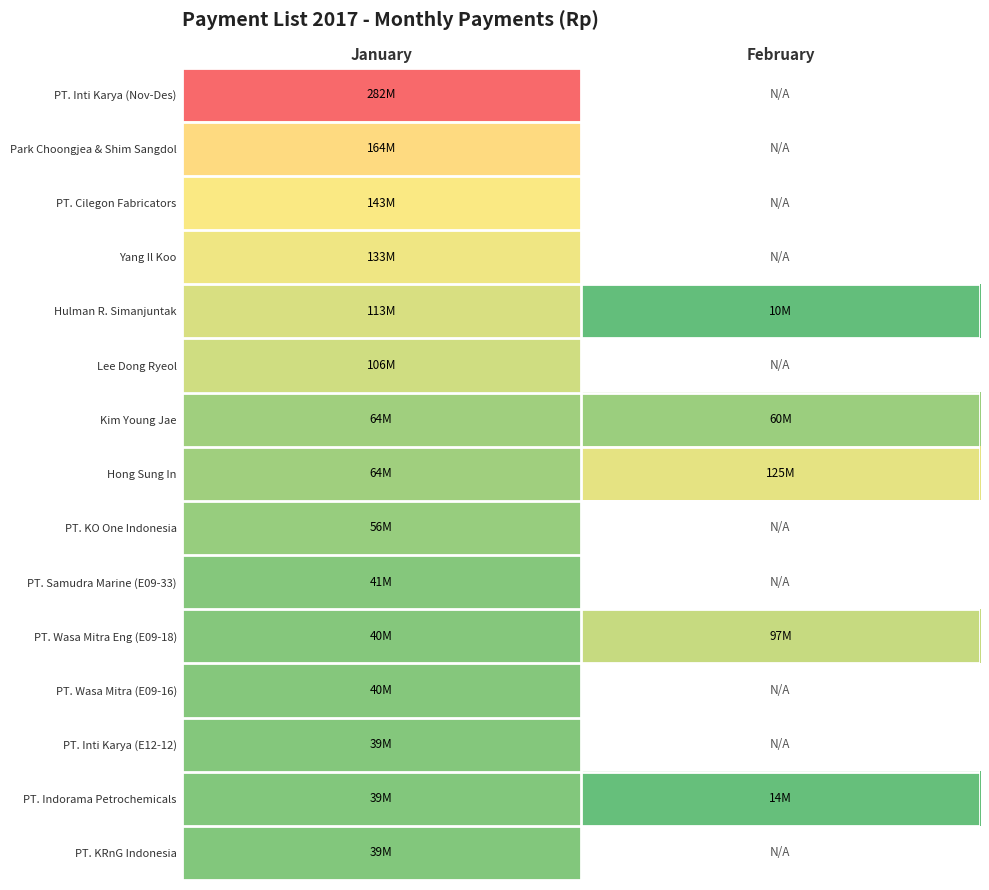

What value does the Hulman R. Simanjuntak series have at January?

112947912.0